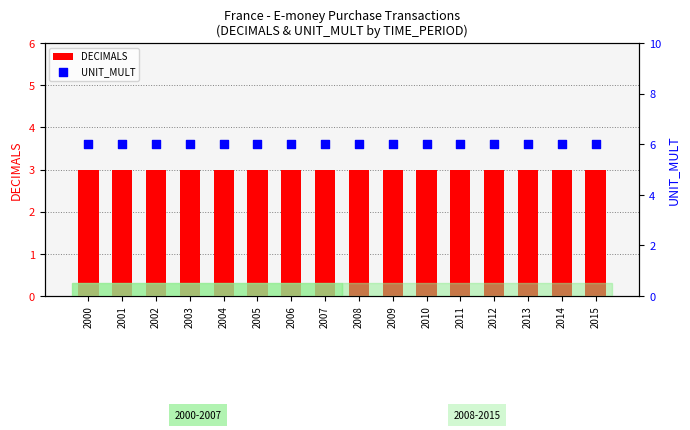

At how many categories does at least one series exceed 3?

16